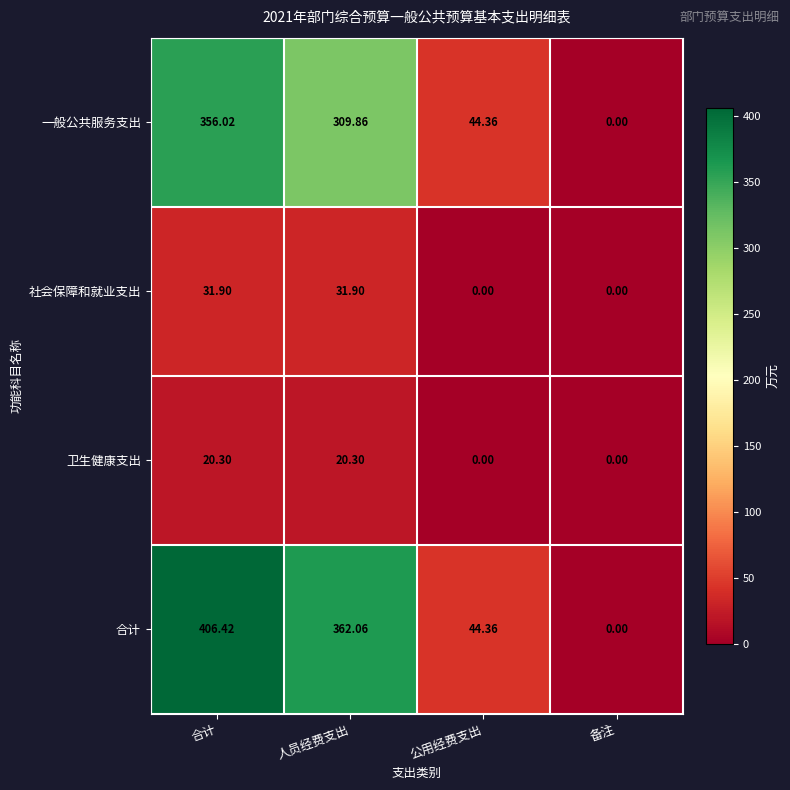

List the labels in order of 合计 value, smallest first.

备注, 公用经费支出, 人员经费支出, 合计